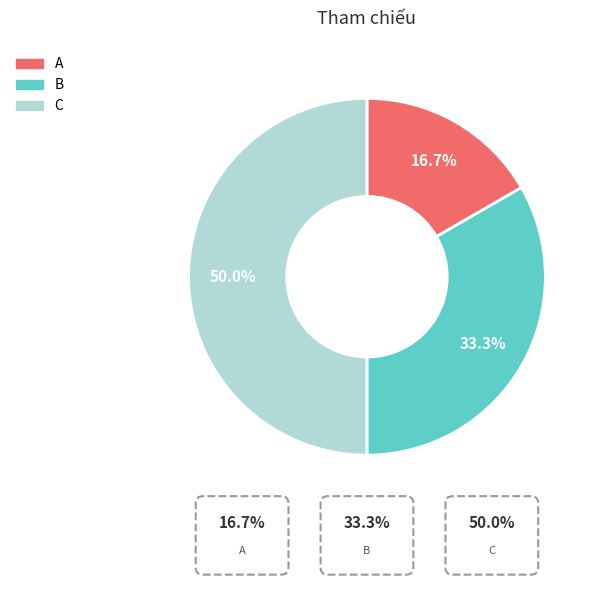

Rank the categories by value from lowest to highest.

A, B, C